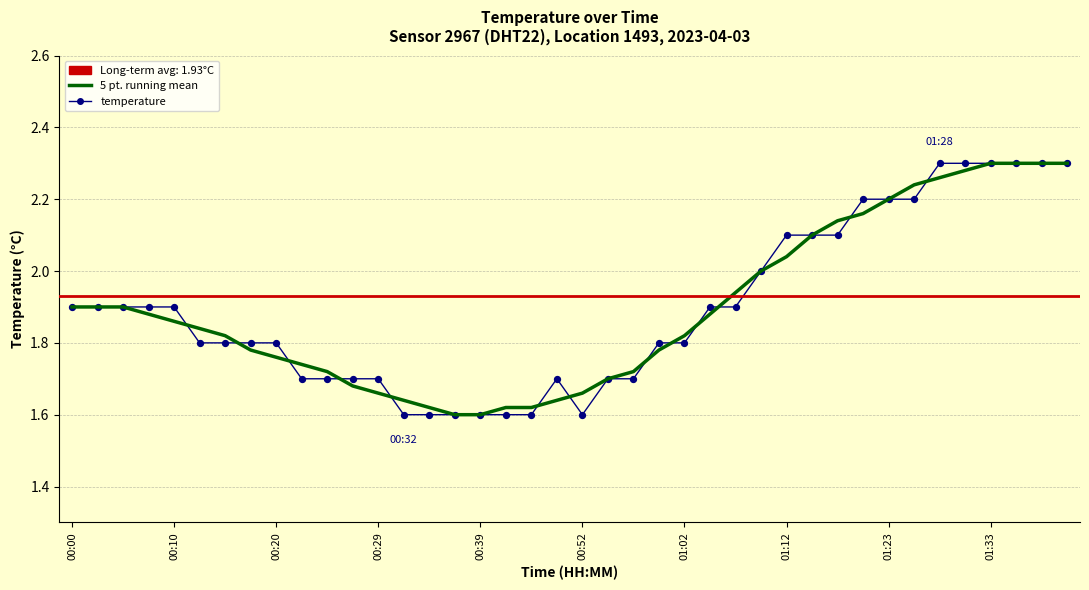

Which series has the largest Y range (max minus min)?

temperature